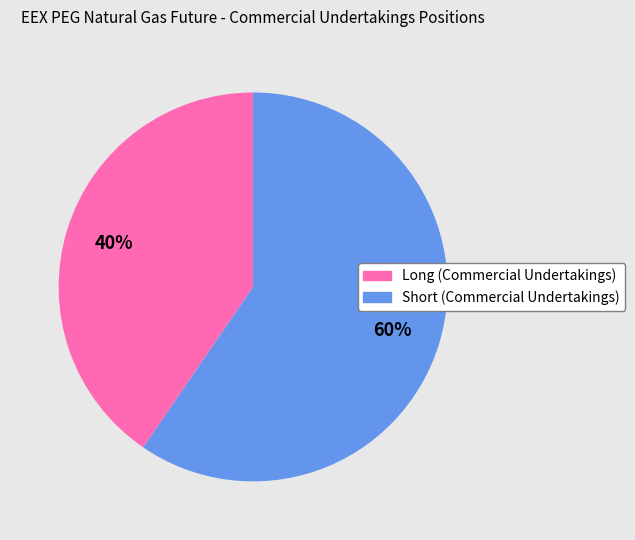

Is it true that Long (Commercial Undertakings) is 27% of the pie?

False